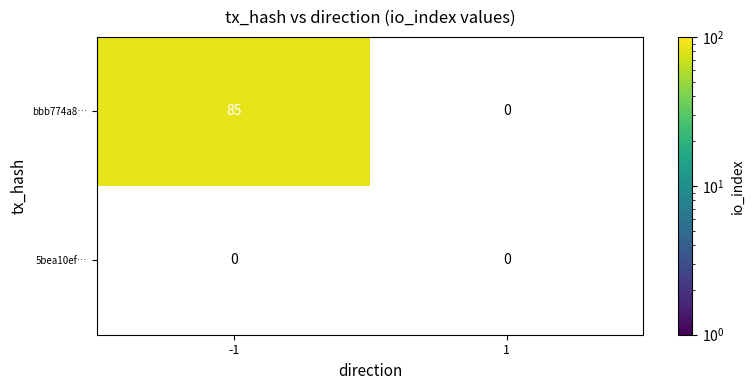

Rank the series by their maximum value, from lowest to highest.

5bea10ef…, bbb774a8…